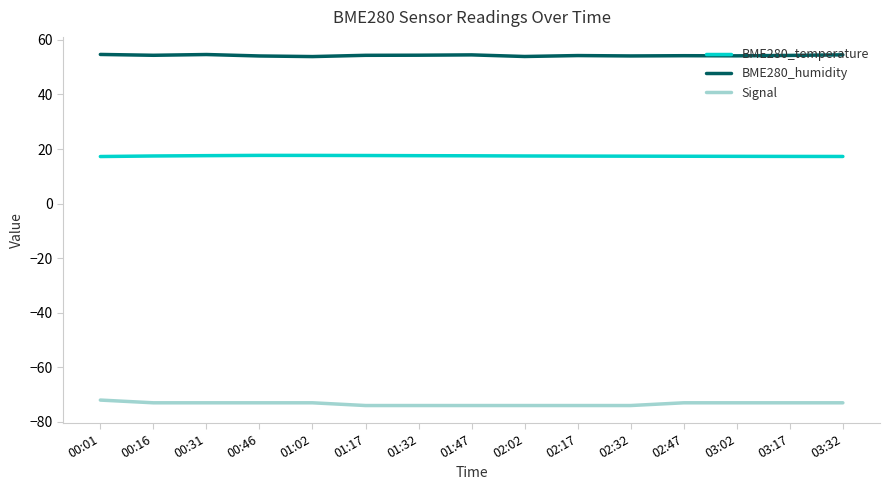

The value of BME280_humidity at 00:31 is 91.6. True or false?

False